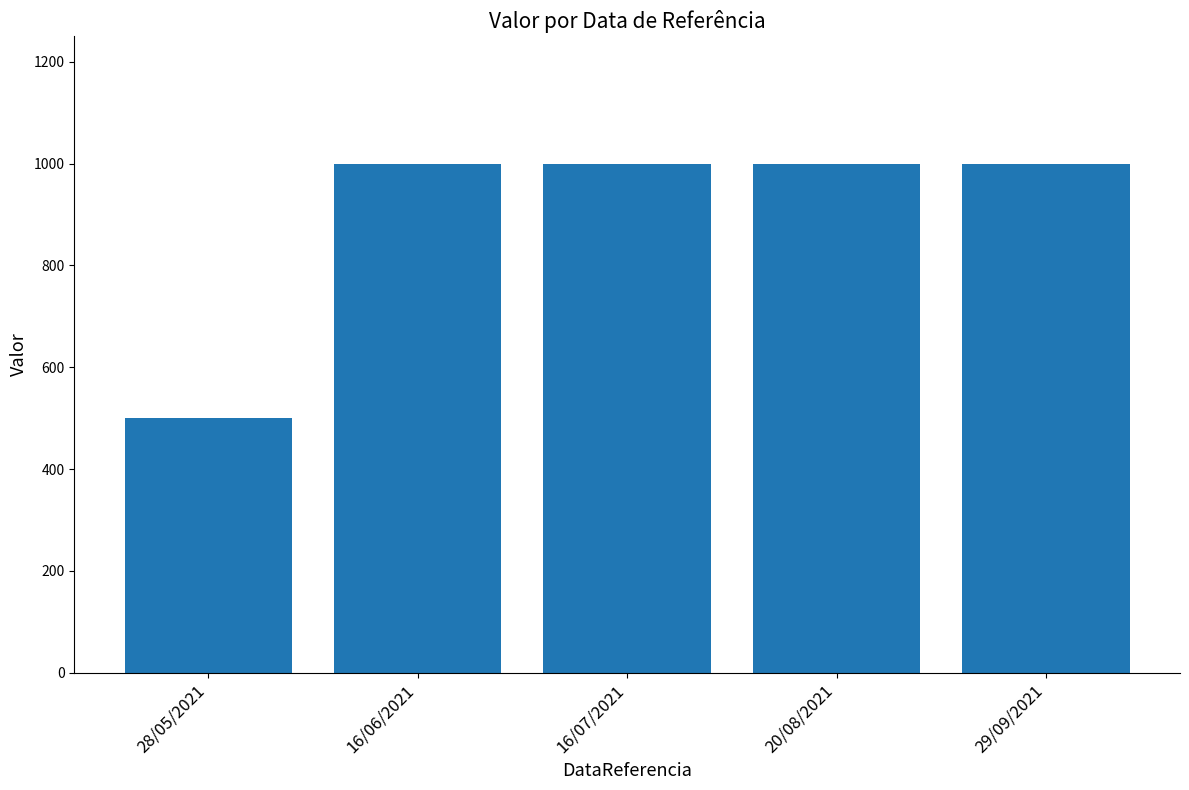

What is the minimum value shown in the chart?

500